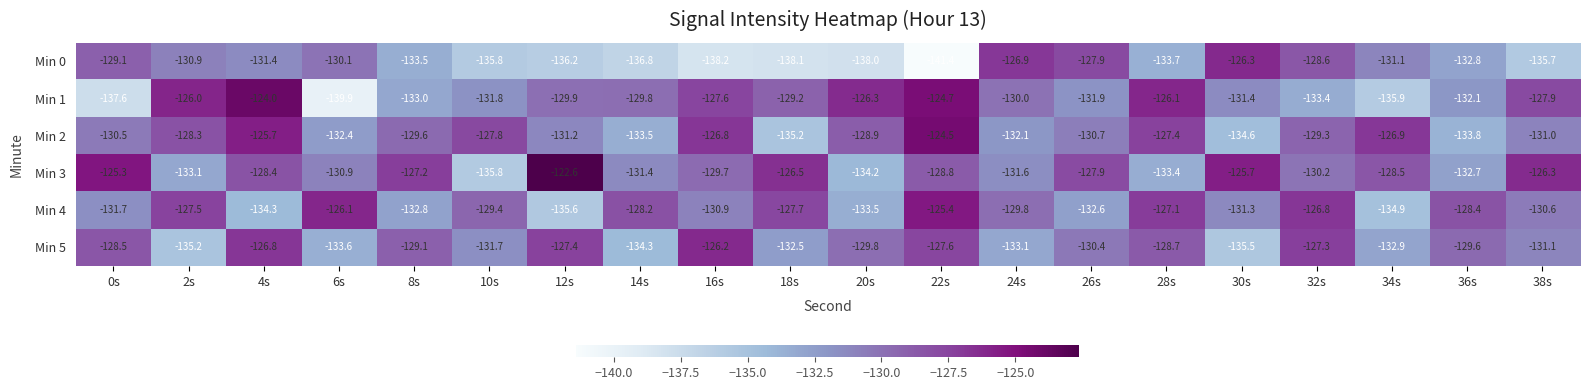

Rank the series at 32s from highest to lowest value.

Min 4, Min 5, Min 0, Min 2, Min 3, Min 1